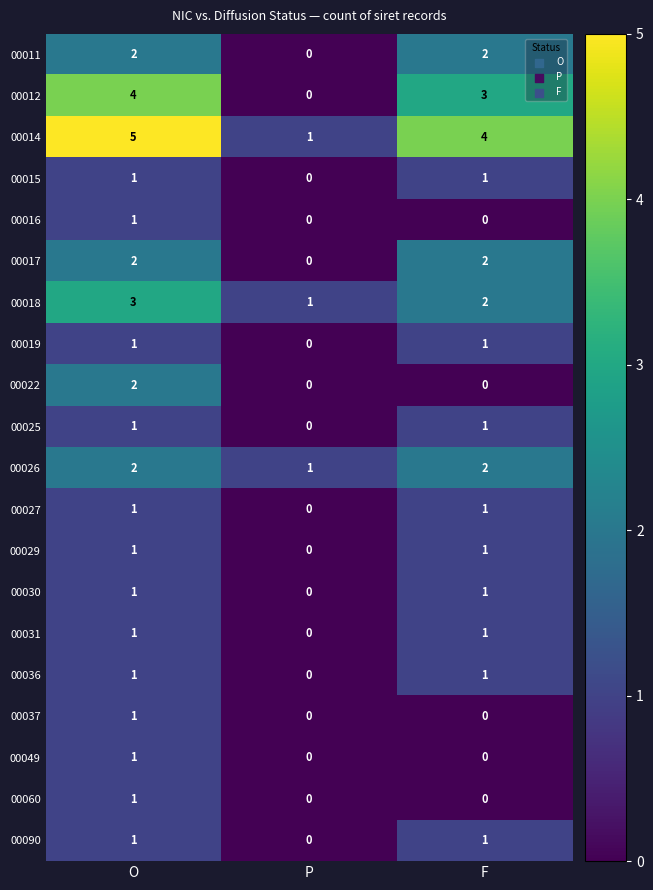

Where is 00025 nearest to the value 0?

P